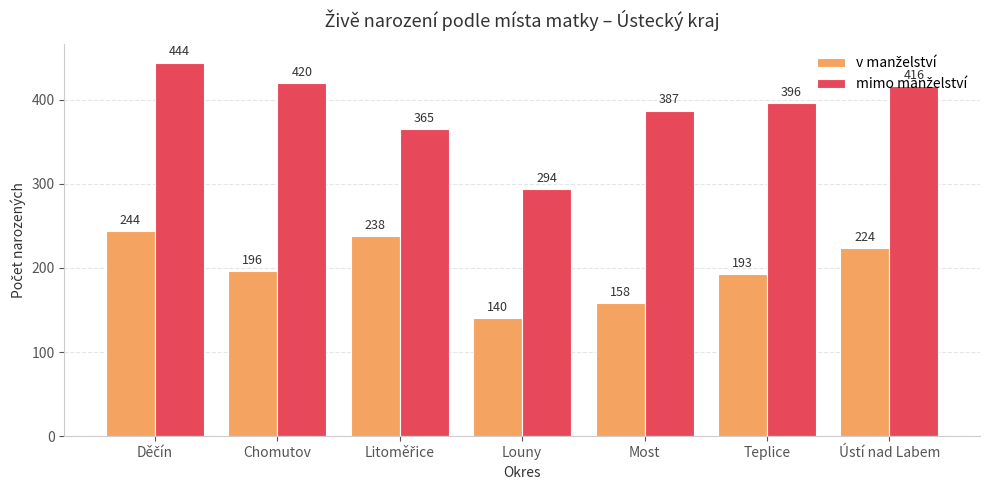

At how many categories does at least one series exceed 397?

3